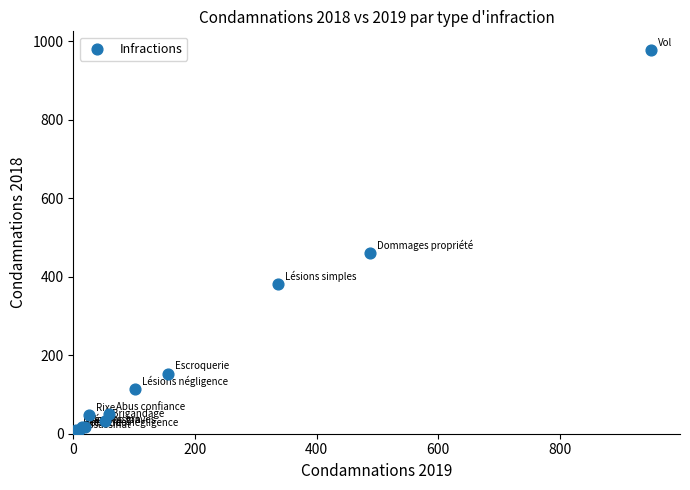

What Y value in the scatter plot is closest to 489?

460